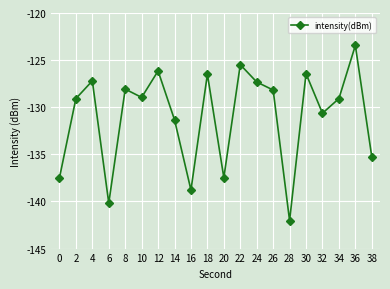

What is the greatest value displayed?

-123.4